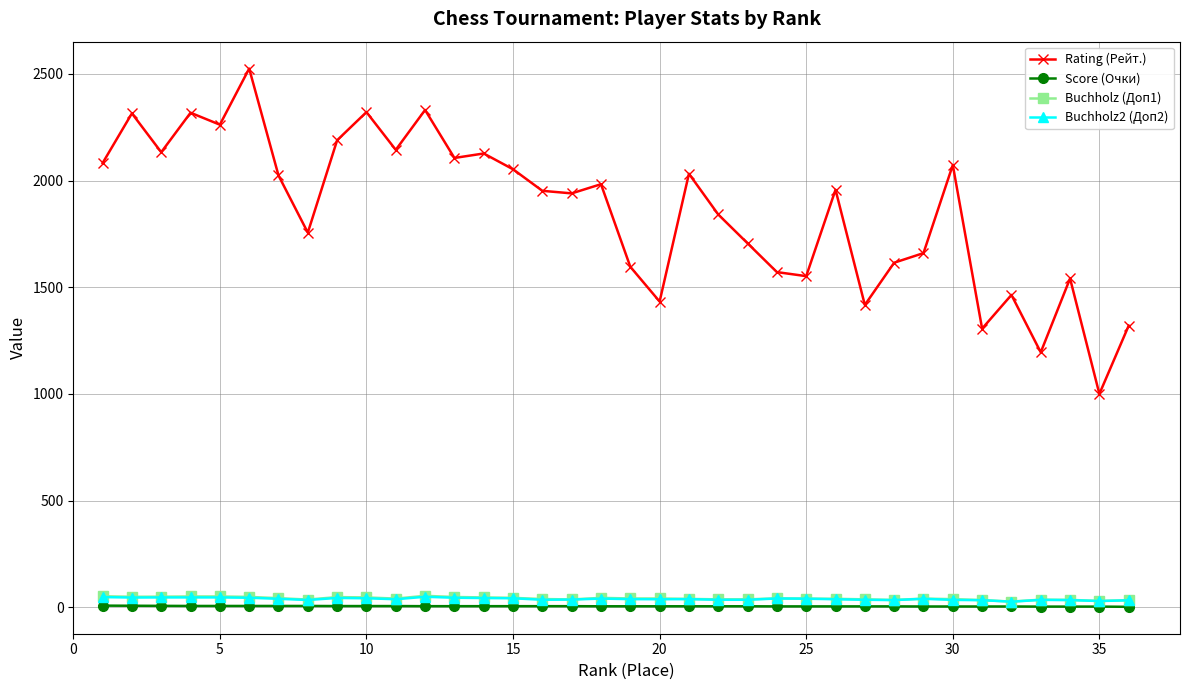

True or false: Rating (Рейт.) has more than 1 interior local peaks.

True